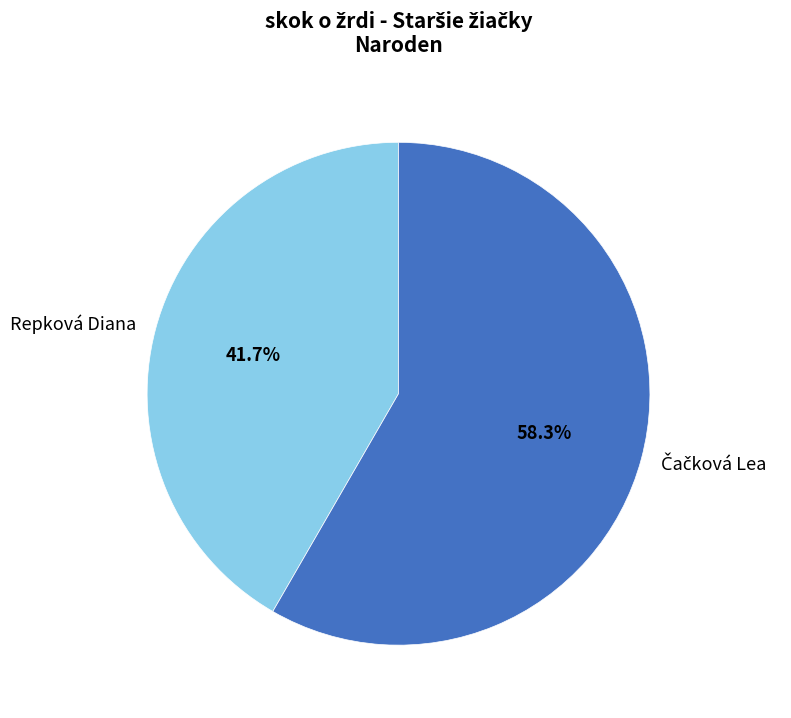

To the nearest percent, what percentage of the pie is Repková Diana?

42%